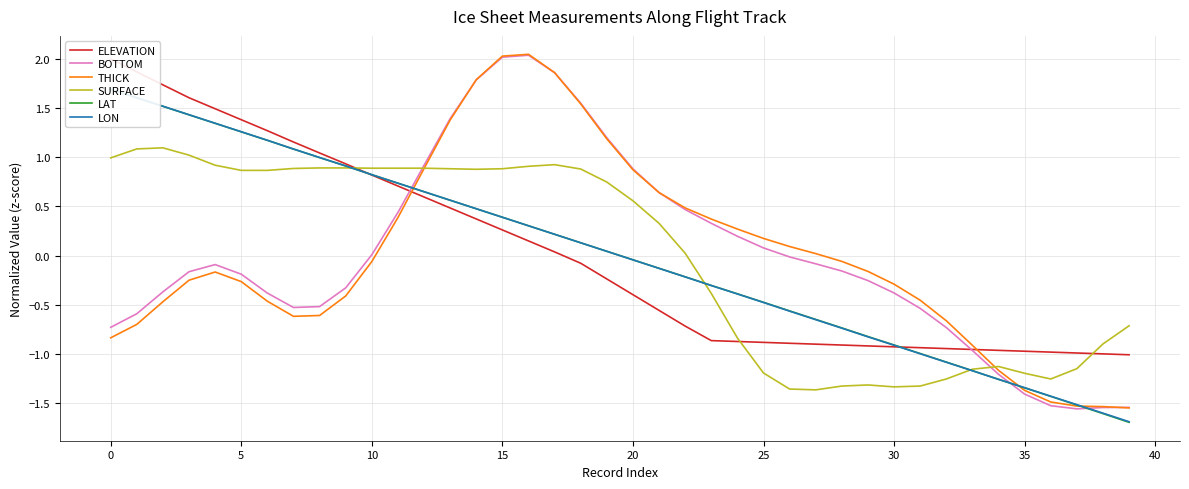

How many values in the THICK series exceed 0?

17